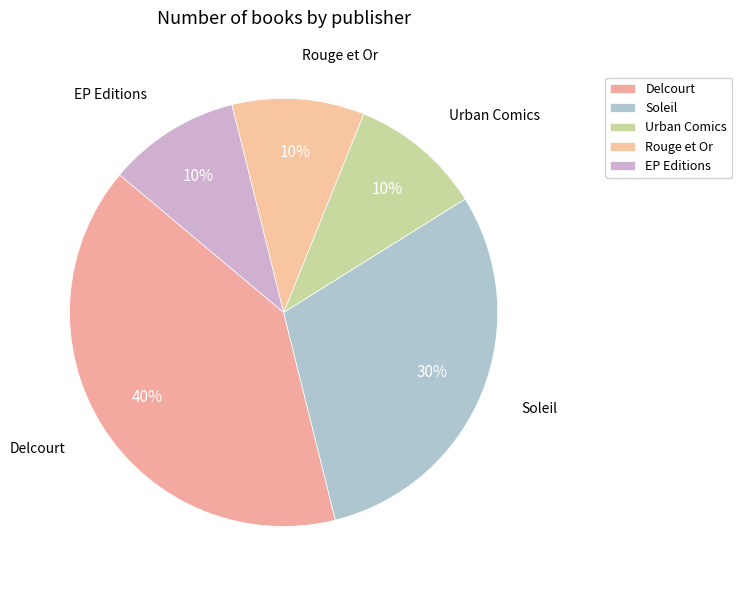

What percentage is the Rouge et Or slice, to the nearest percent?

10%